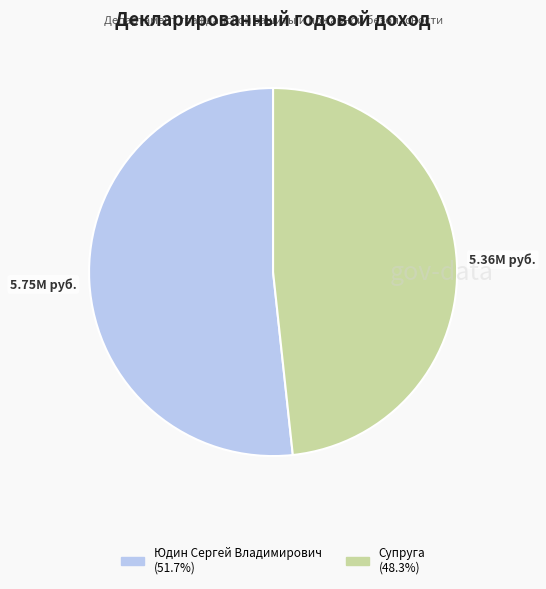

What is the smallest slice in the pie chart?

Супруга